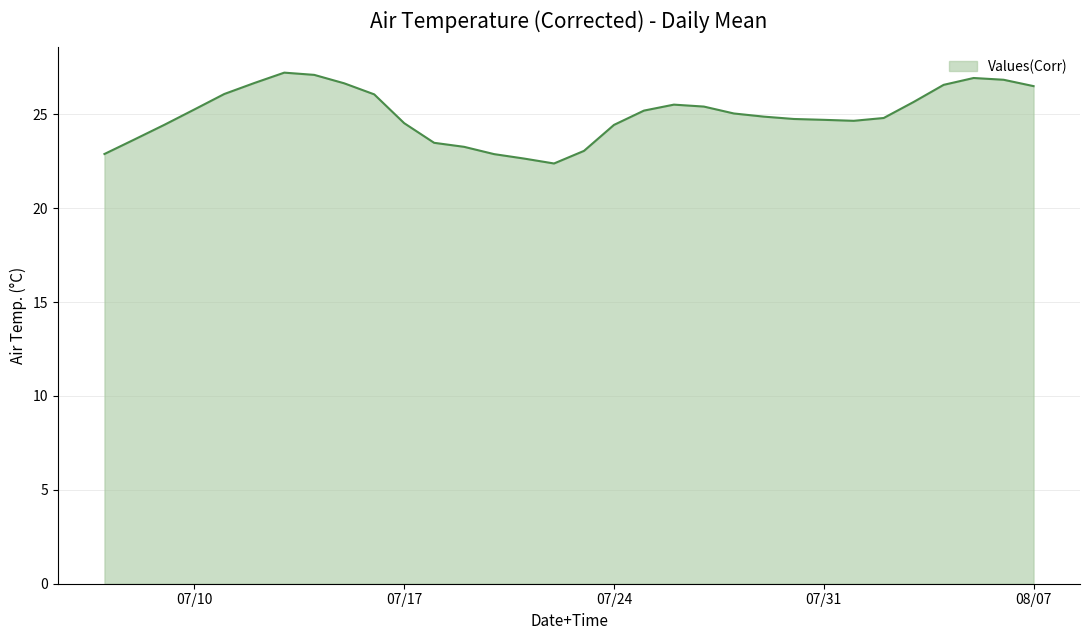

What is the minimum value shown in the chart?

22.4